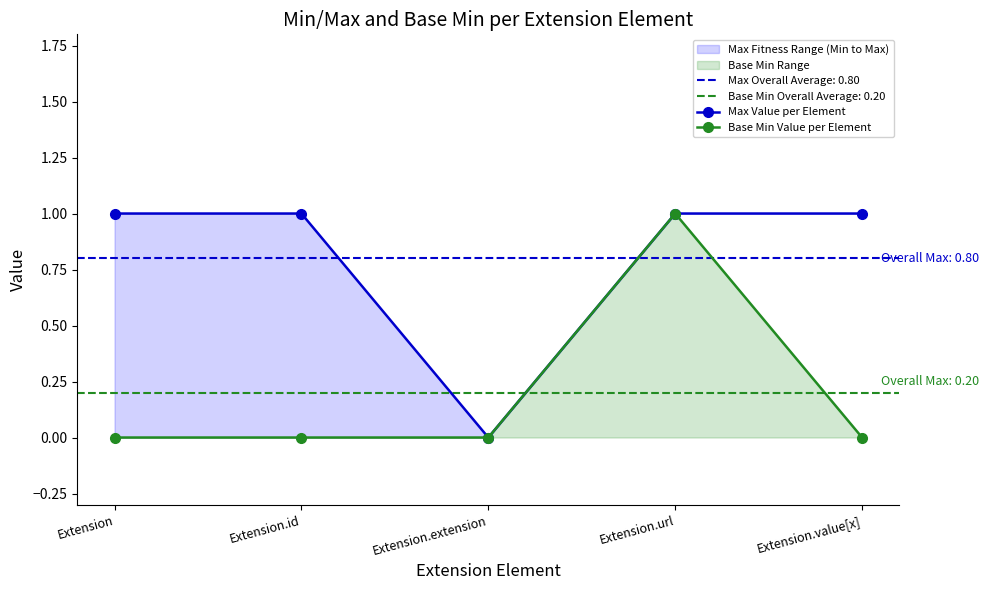

Between Extension.url and Extension, which is larger?

Extension.url